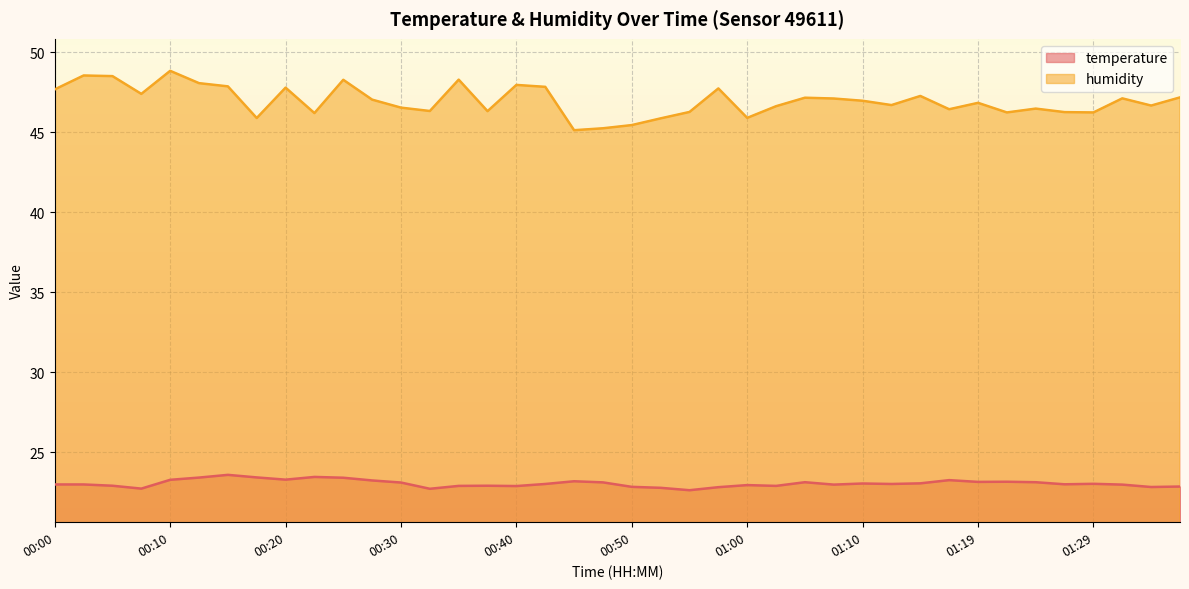

List the series in order of their overall mean, lowest first.

temperature, humidity